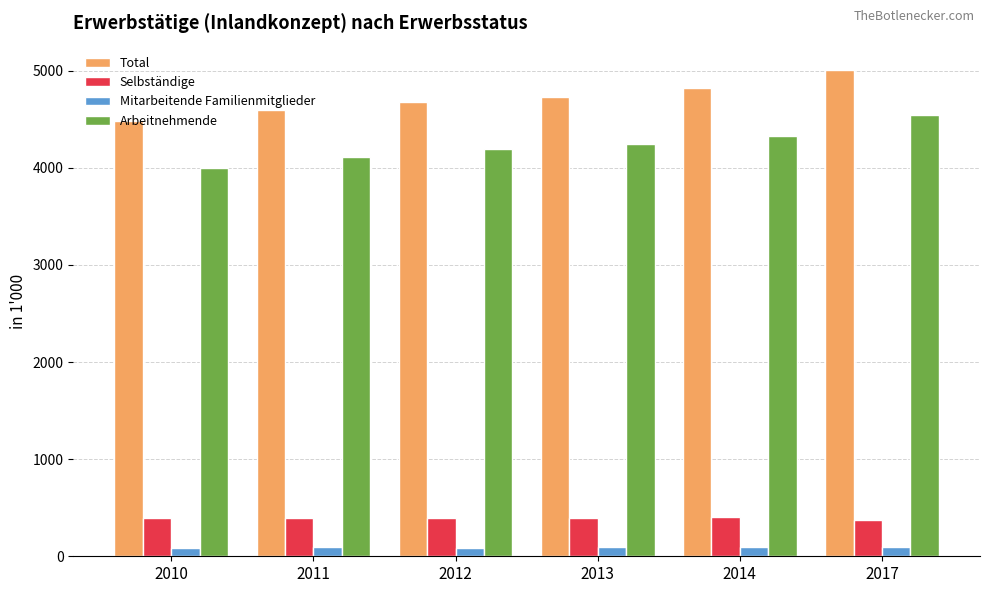

Is it true that Total equals 2741.3 at 2014?

False